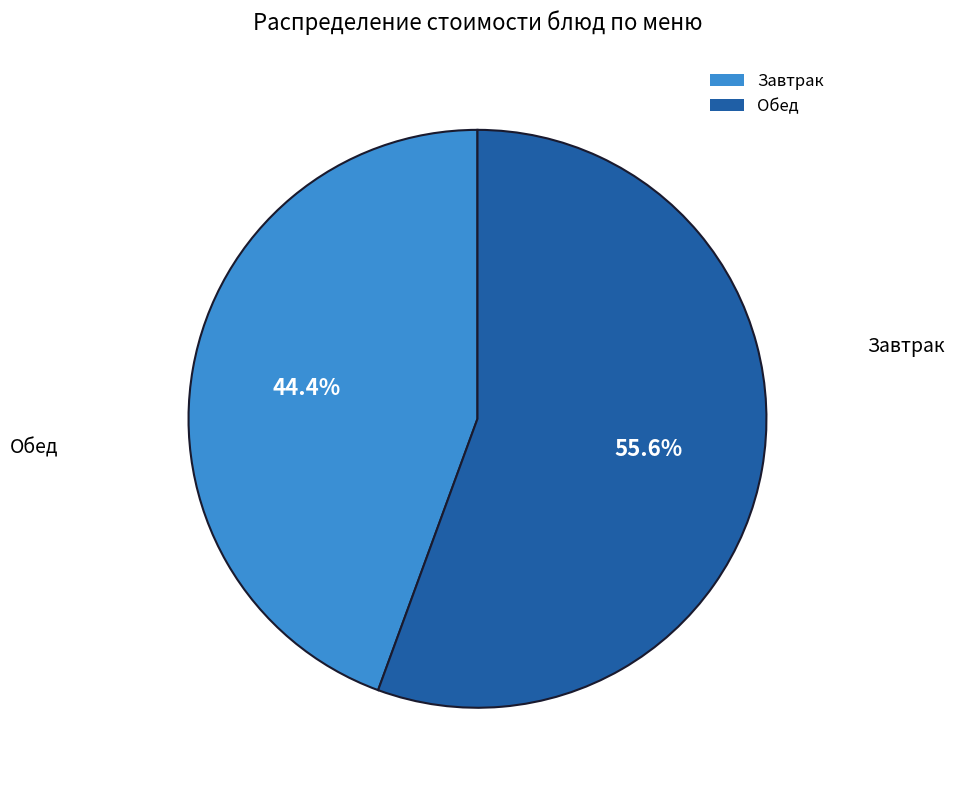

Is there a majority slice in this chart?

Yes